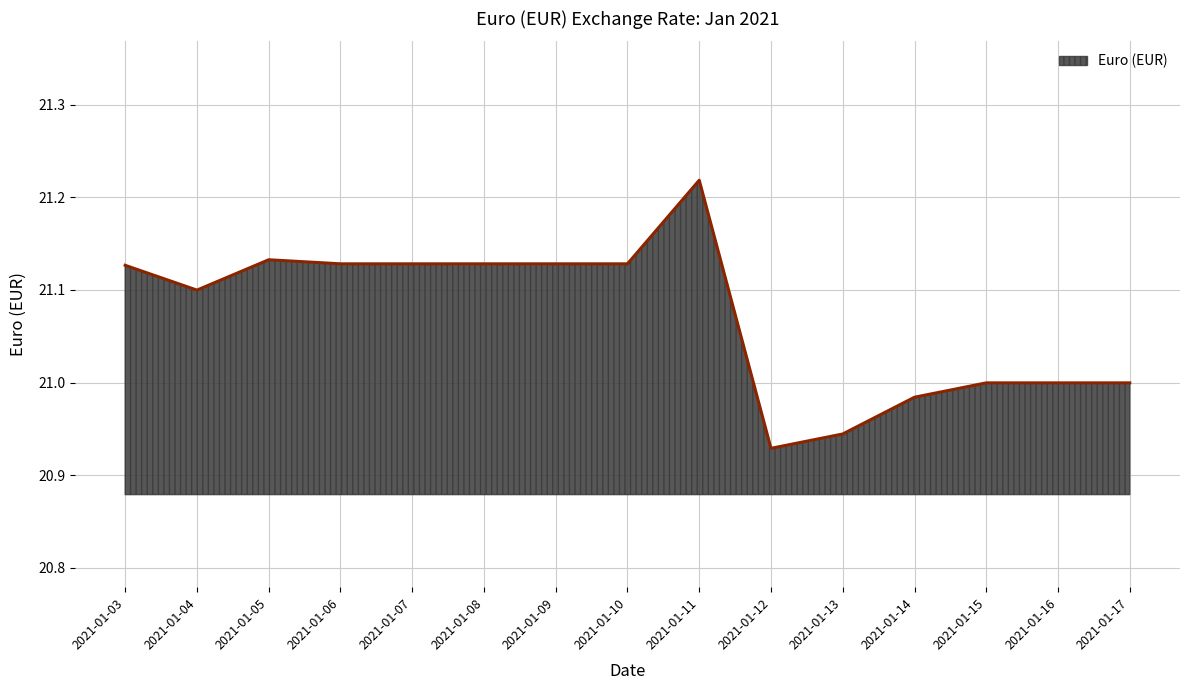

What is the ratio of the value at 2021-01-08 to the value at 2021-01-17?

1.0